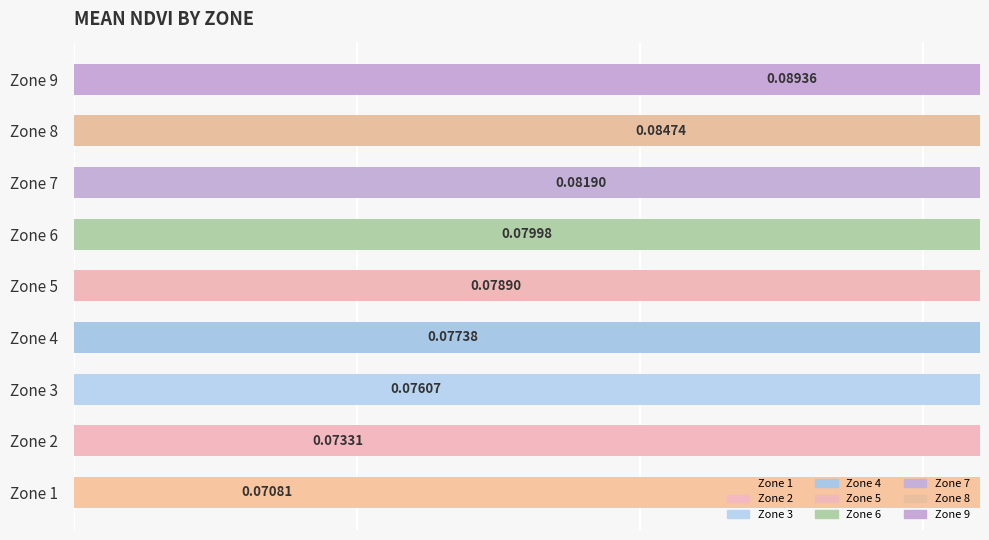

List the labels in order of value, smallest first.

Zone 1, Zone 2, Zone 3, Zone 4, Zone 5, Zone 6, Zone 7, Zone 8, Zone 9